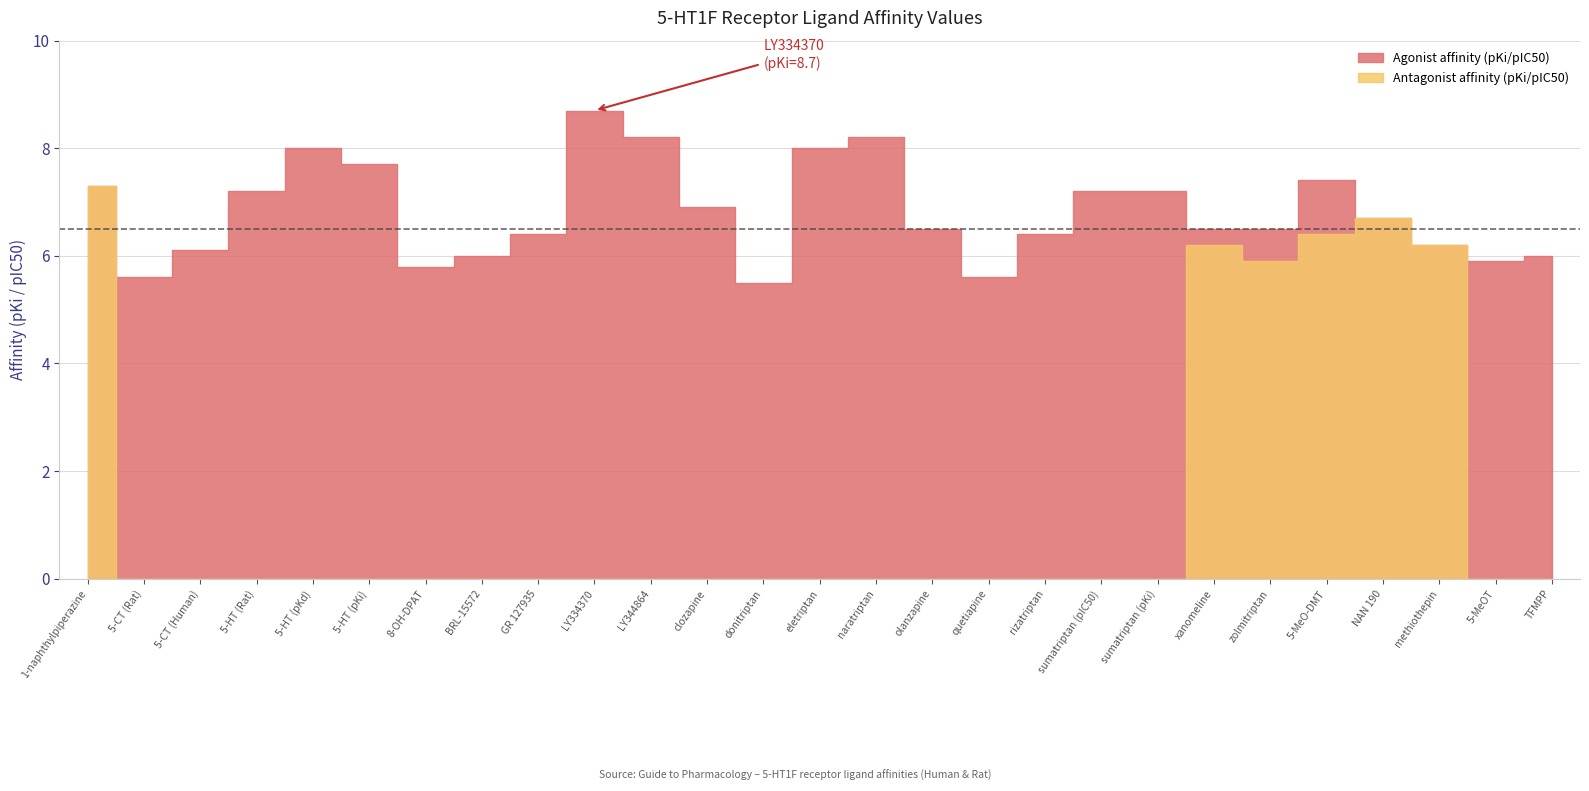

What are all the series names shown in the legend?

Agonist affinity (pKi/pIC50), Antagonist affinity (pKi/pIC50)